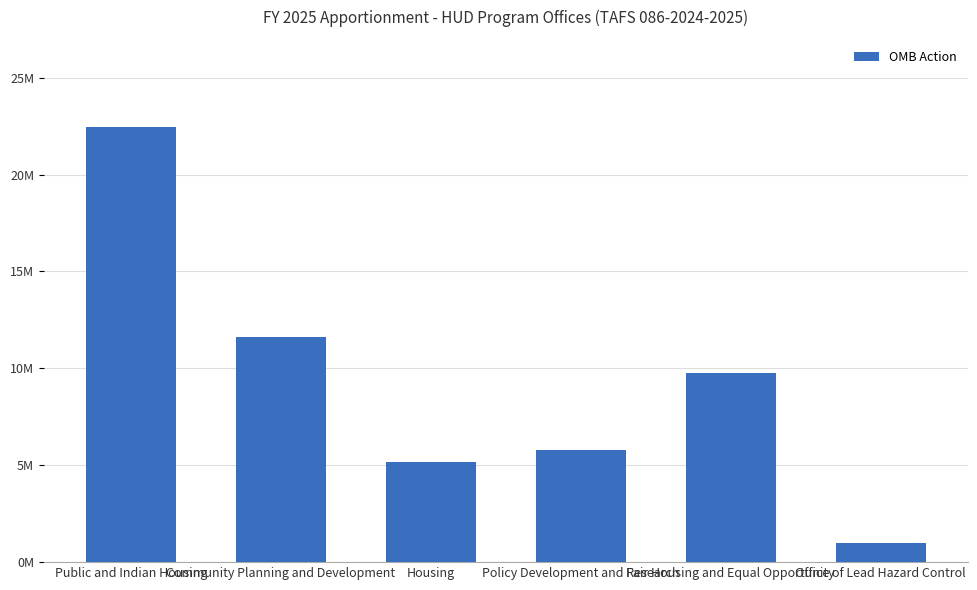

Are the bars horizontal?

No